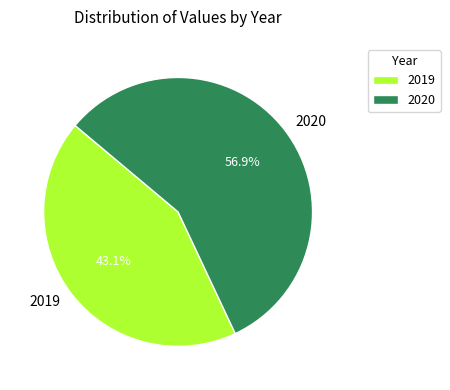

Combined, what portion of the pie is 2019 and 2020?

100.0%